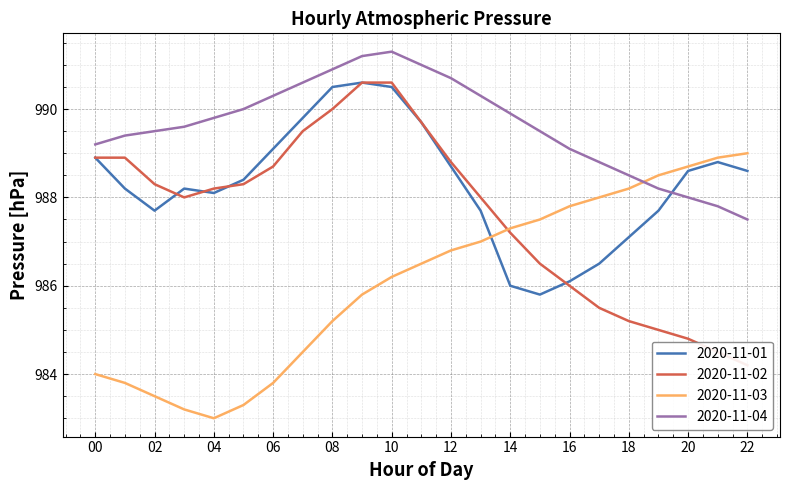

What is the average value of the 2020-11-02 series?

987.6